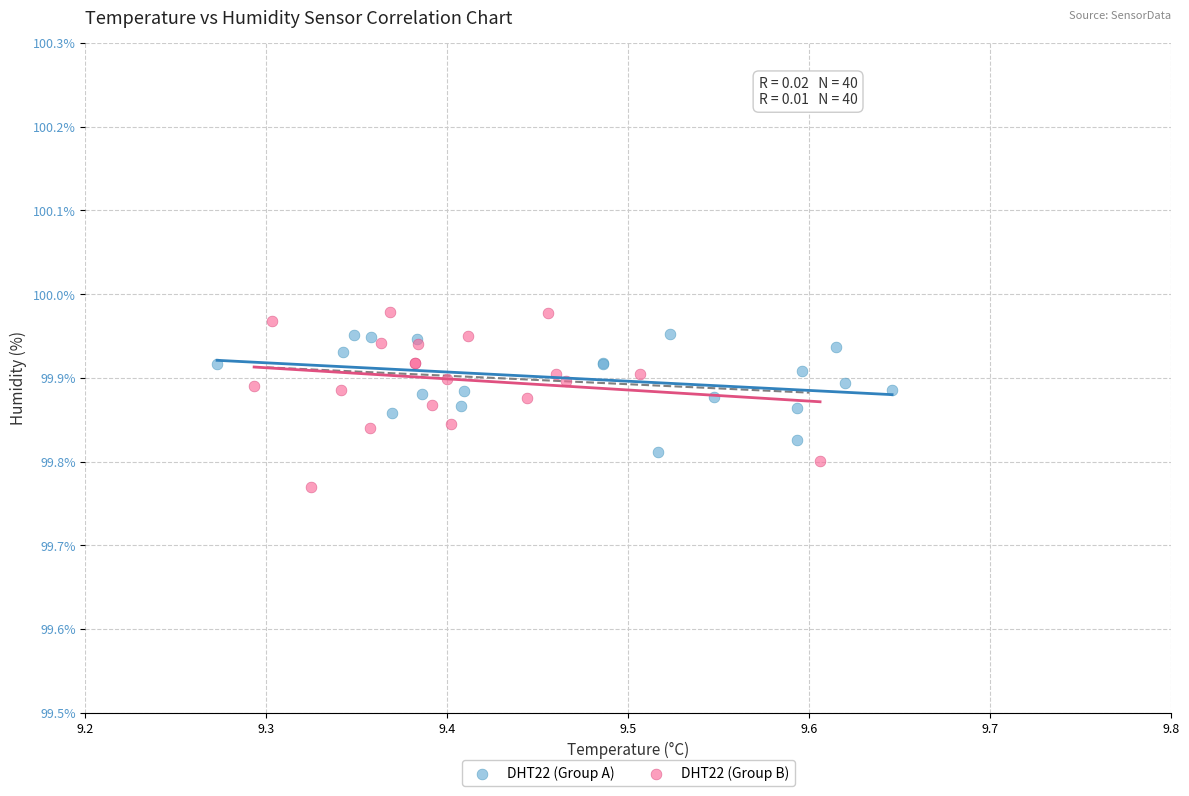

What are all the series names shown in the legend?

DHT22 (Group A), DHT22 (Group B)